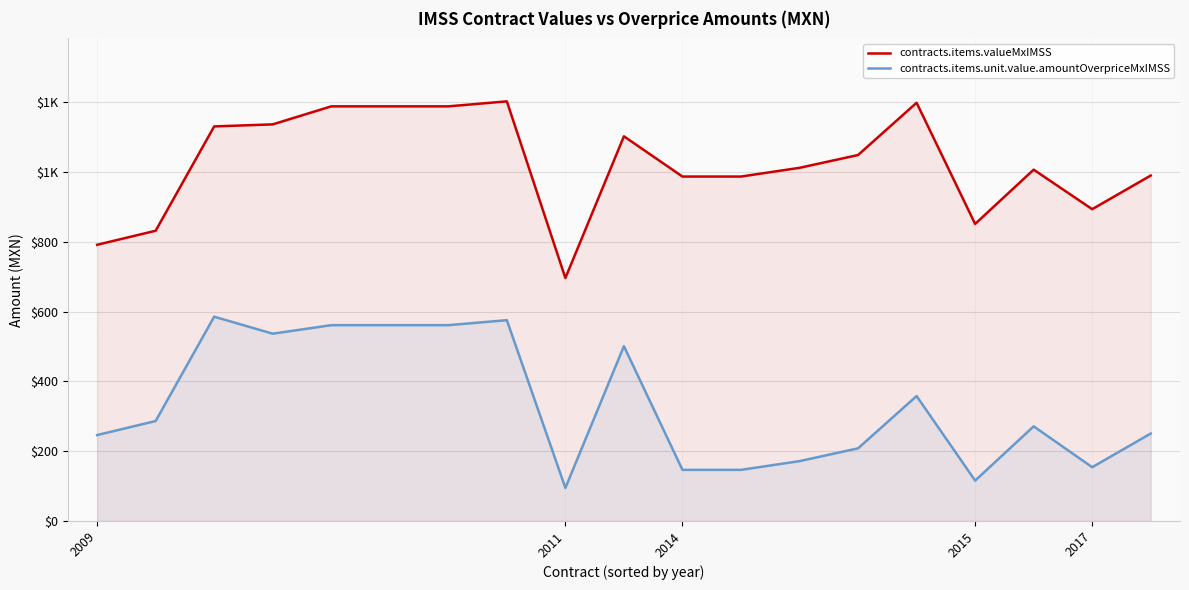

What is the difference between the maximum and second lowest values in the contracts.items.valueMxIMSS series?

410.9